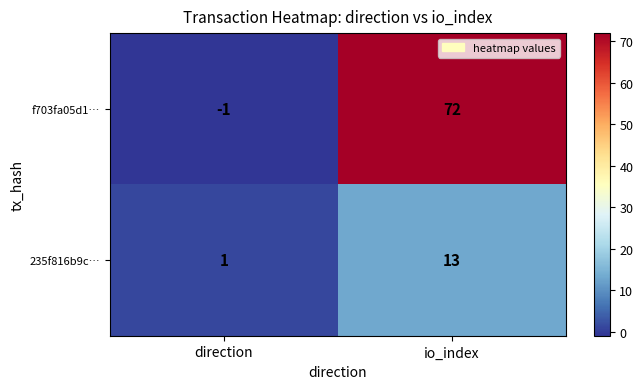

At which category is the sum across all series the highest?

io_index